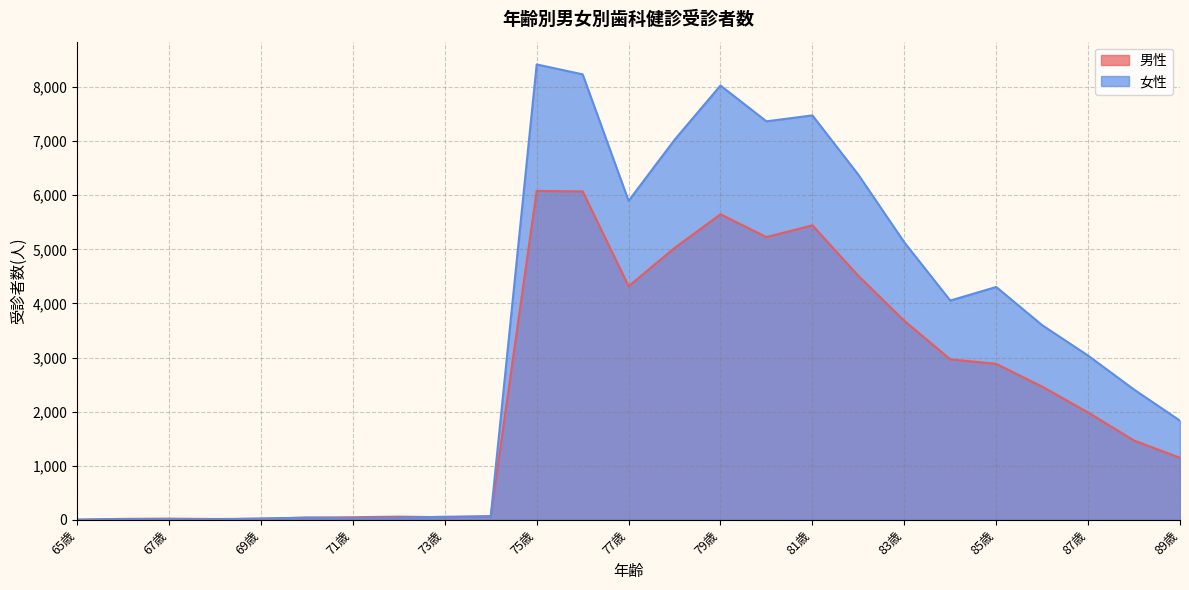

What is the label of the 11th point from the right?

79歳